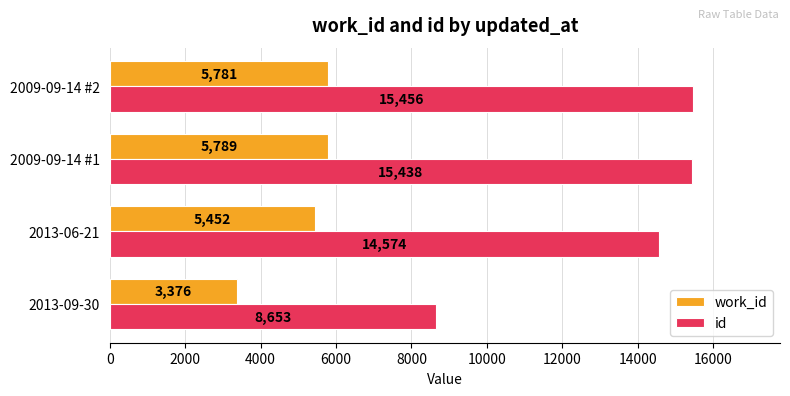

What is the total value across all series at 2013-09-30?

12029